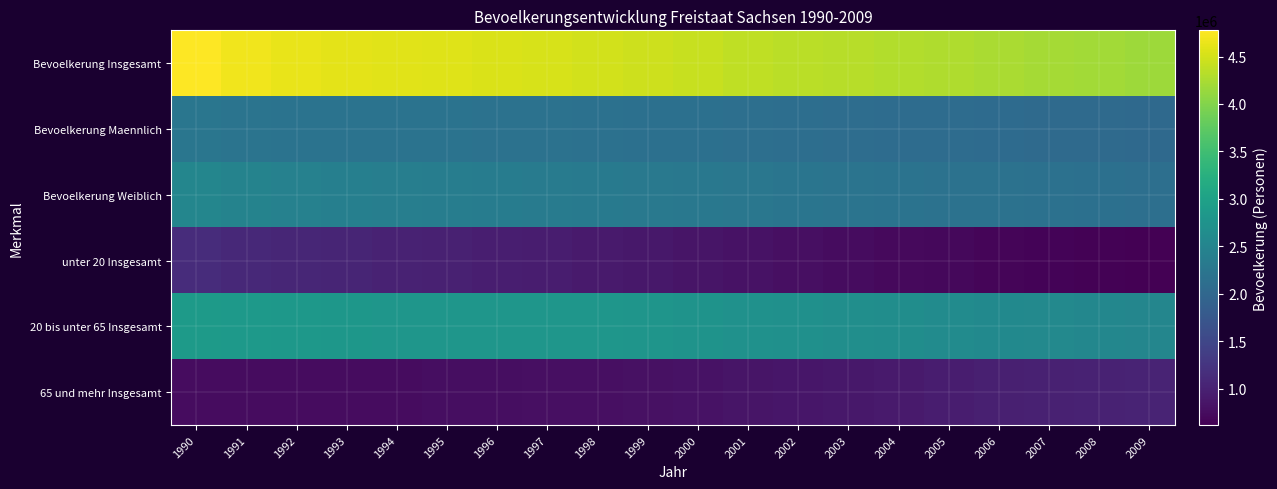

What is the spread (max minus min) of values at 1997?

3743576